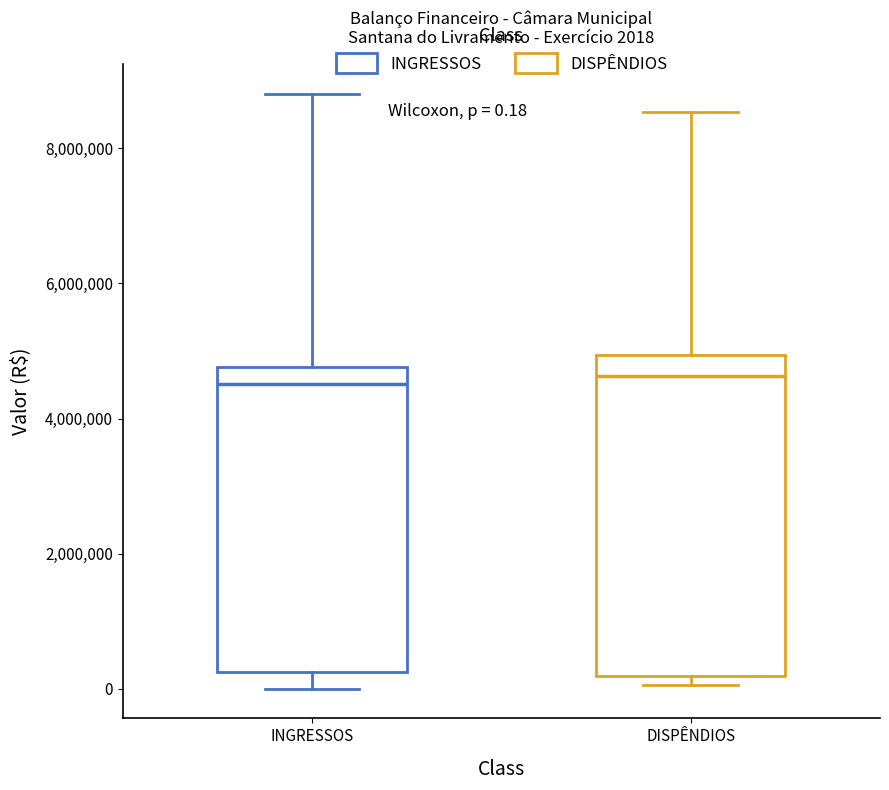

Which box is the tallest, from its lower edge to its upper edge?

DISPÊNDIOS